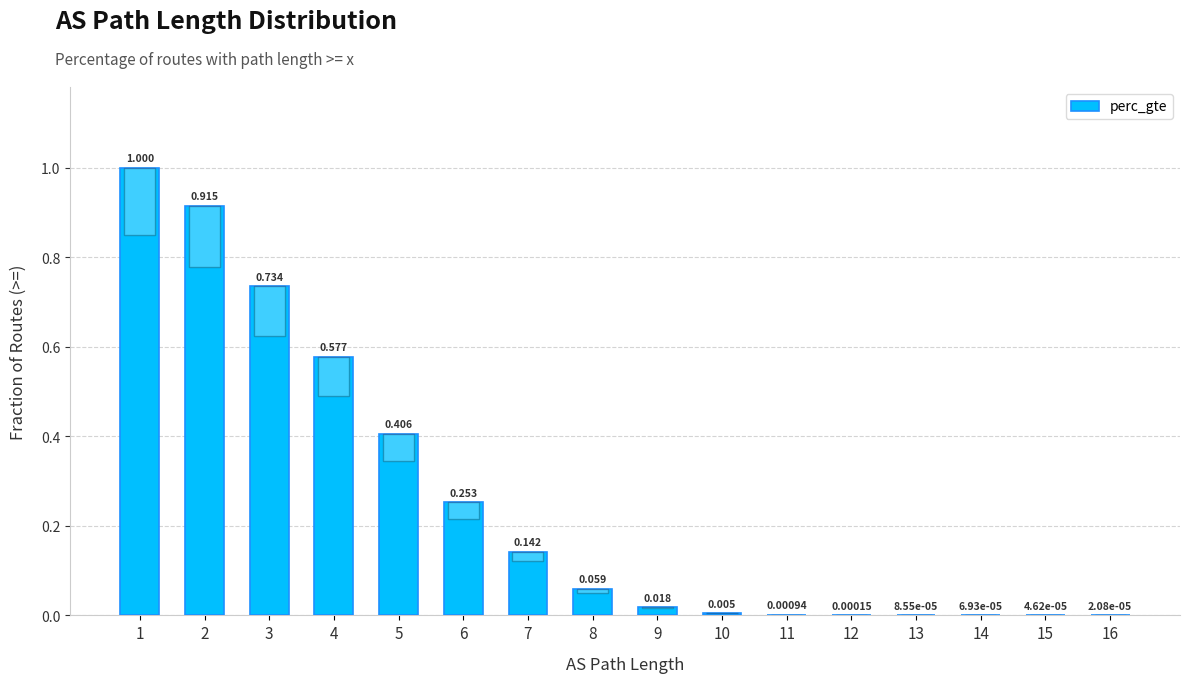

Are the bars grouped side by side (vs. stacked)?

No